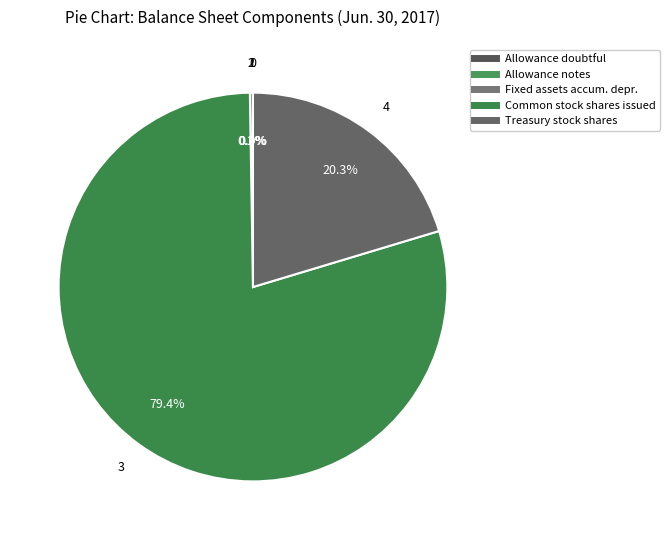

How many slices are in this pie chart?

5